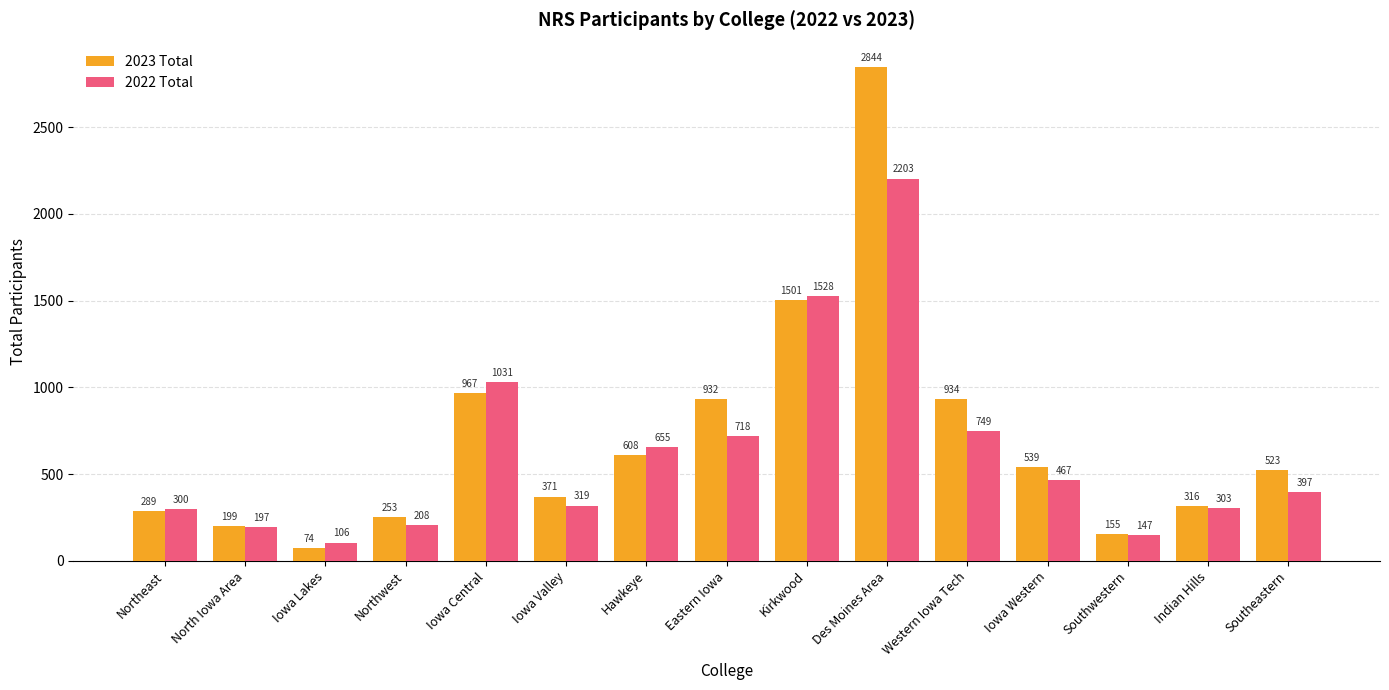

The value of 2022 Total at Iowa Valley is 205. True or false?

False